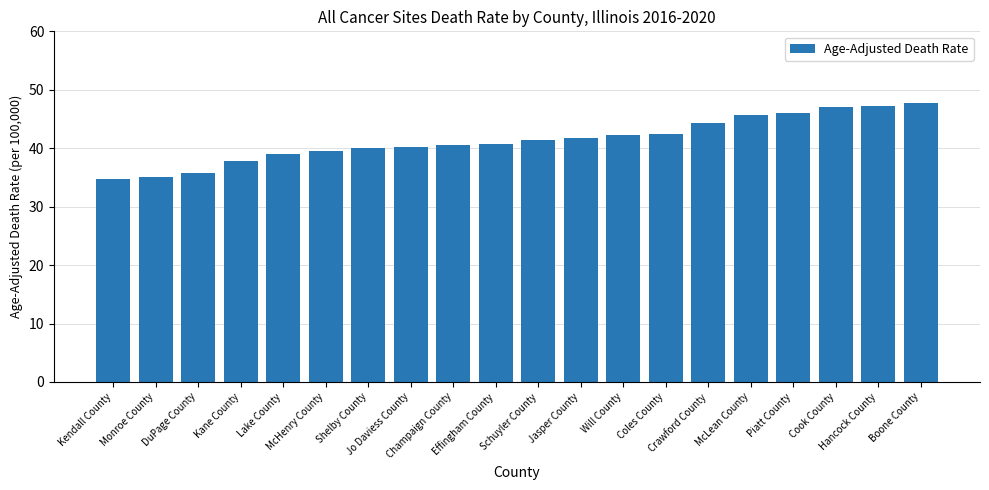

How many bars are there in total?

20